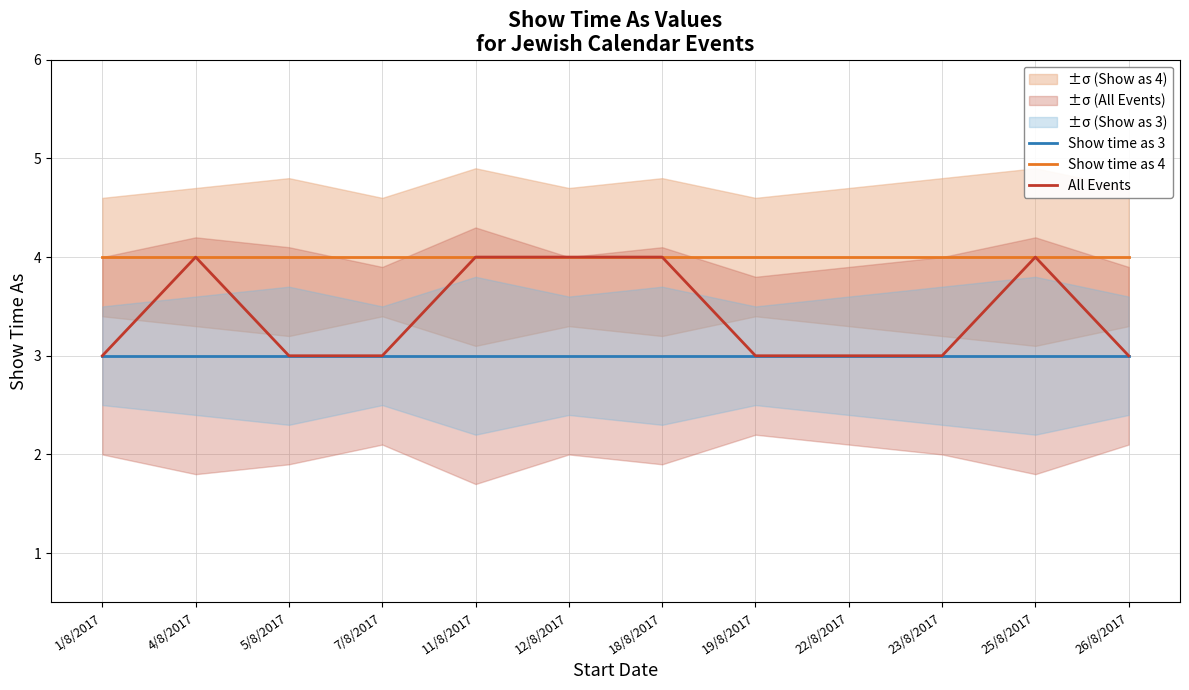

How many distinct data groups are displayed?

3